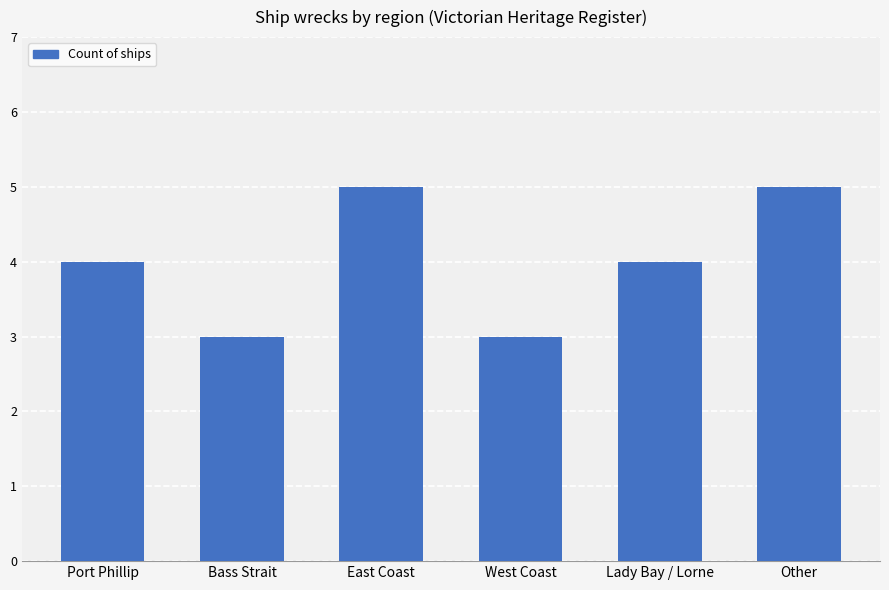

How many categories are shown in the chart?

6